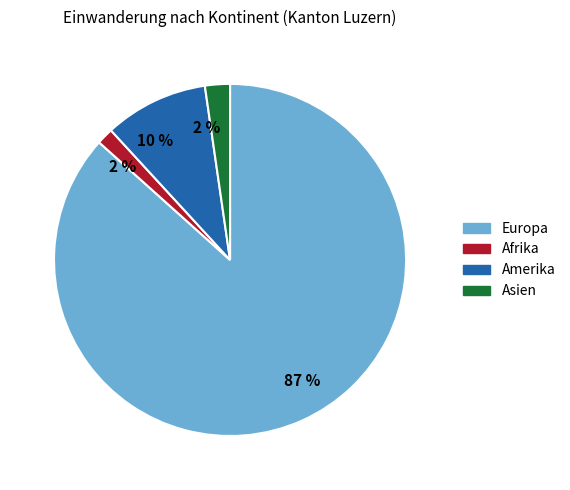

To the nearest percent, what is the average slice percentage?

25%